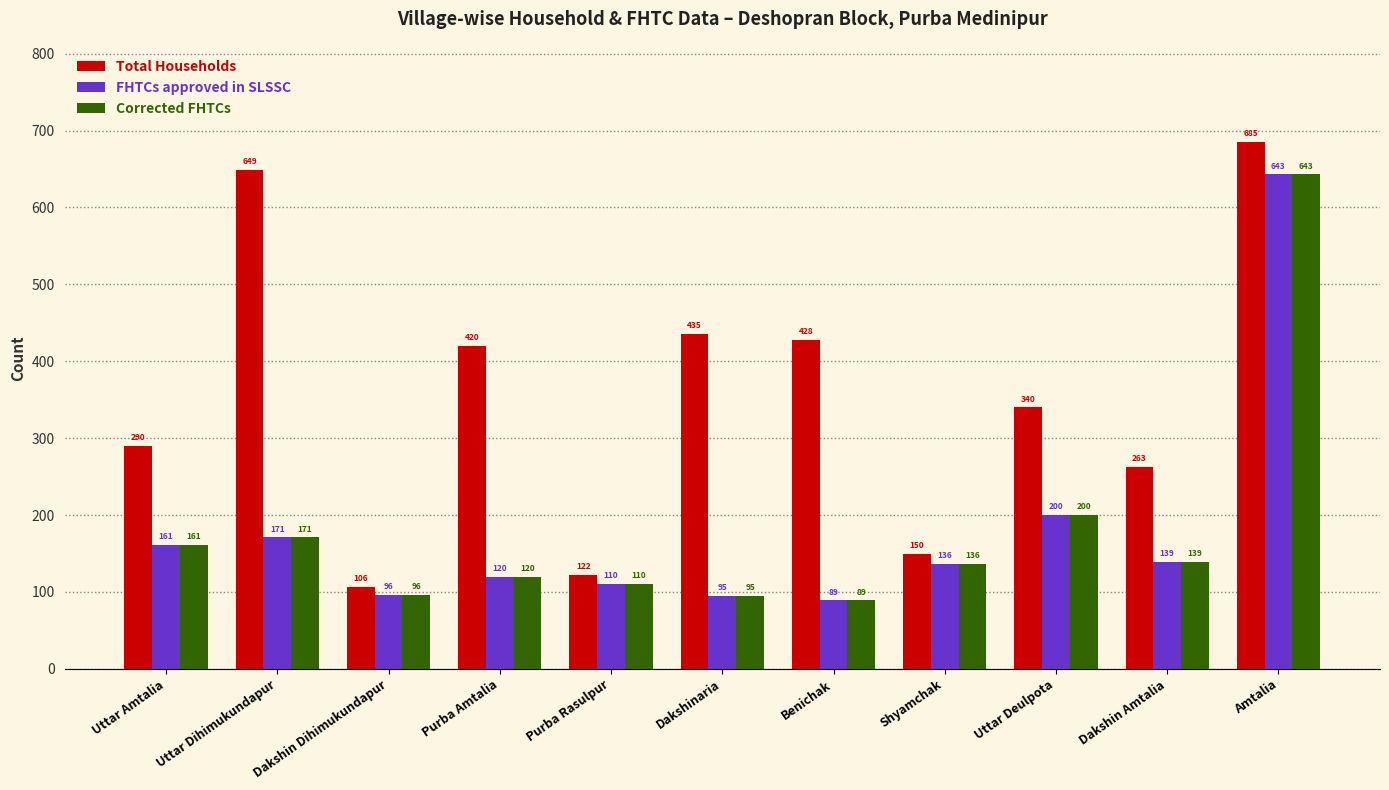

What is the difference between the maximum and minimum values in the FHTCs approved in SLSSC series?

554